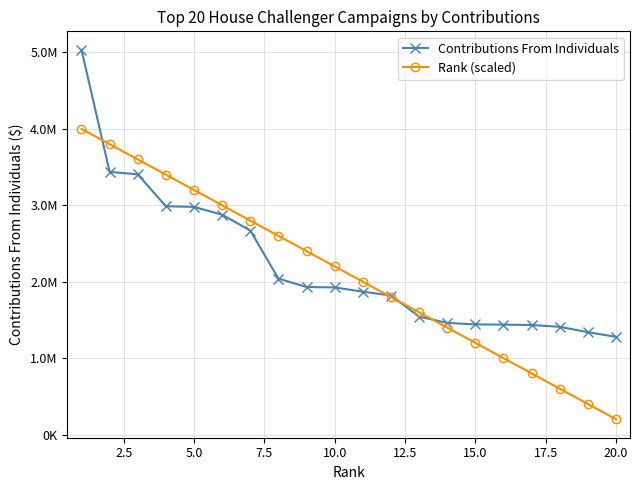

Does the chart have visible grid lines?

Yes